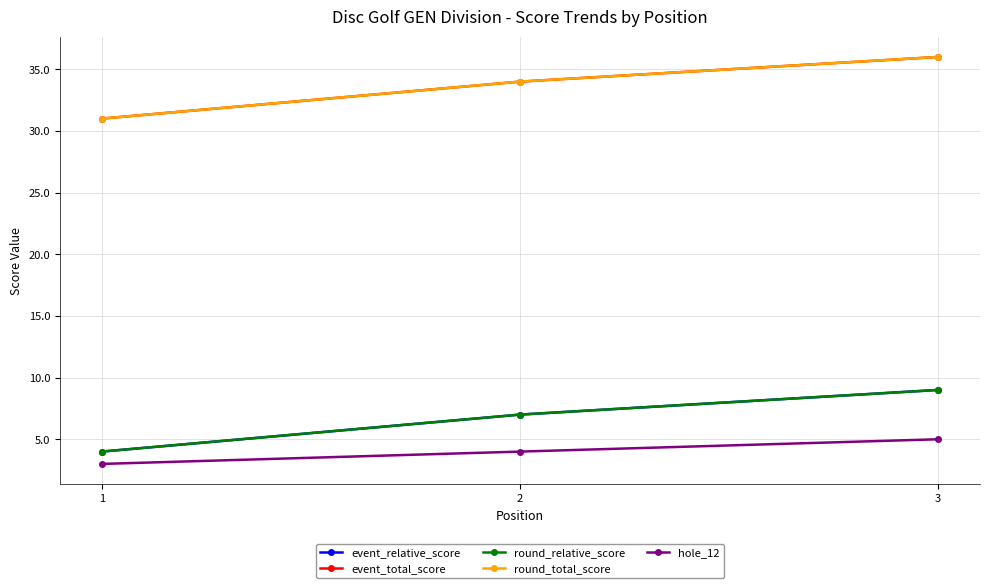

Does the chart have visible grid lines?

Yes